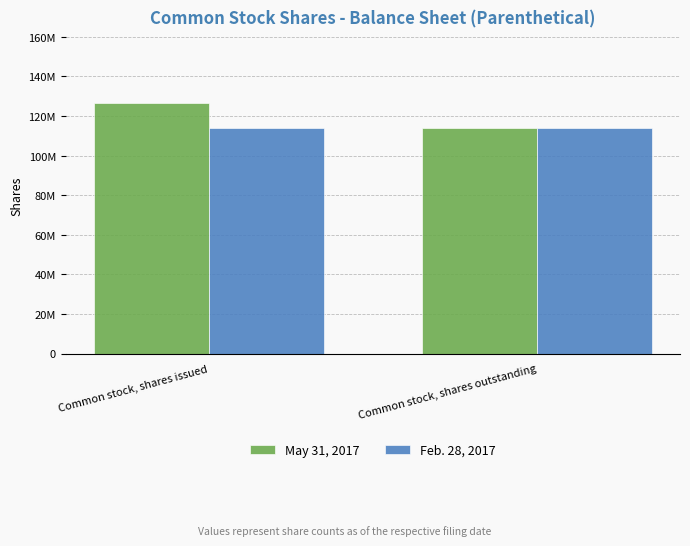

What are all the series names shown in the legend?

May 31, 2017, Feb. 28, 2017